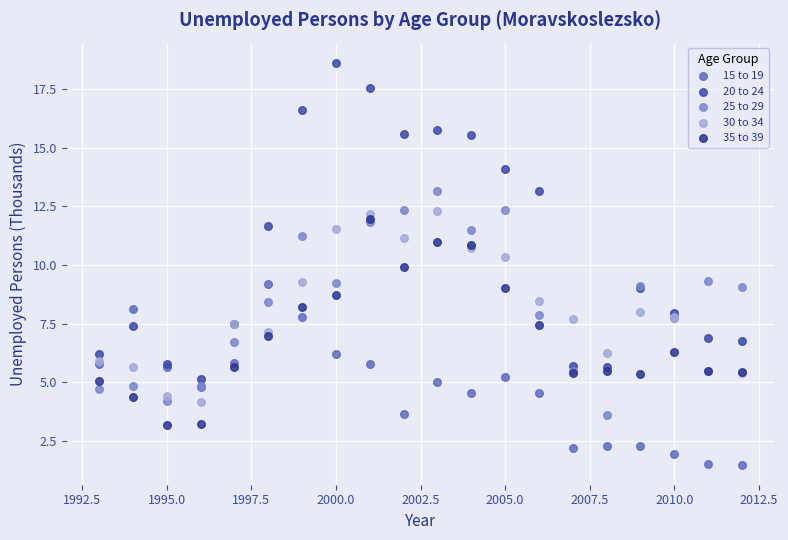

Which series has the widest spread of Y values?

20 to 24